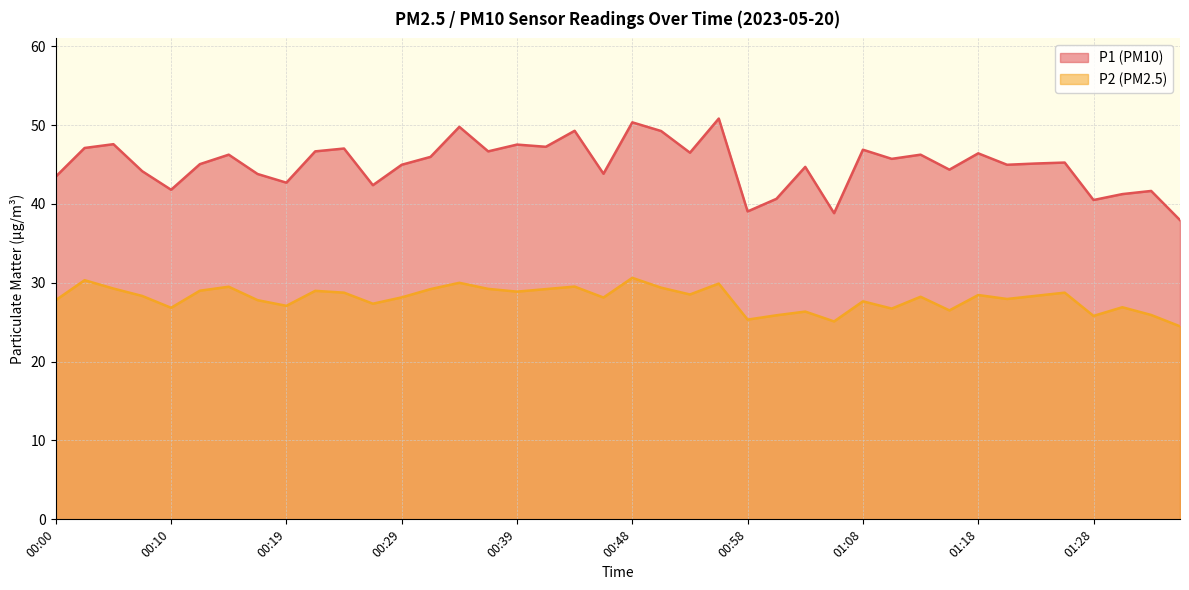

True or false: P1 and P2 intersect in this chart.

False